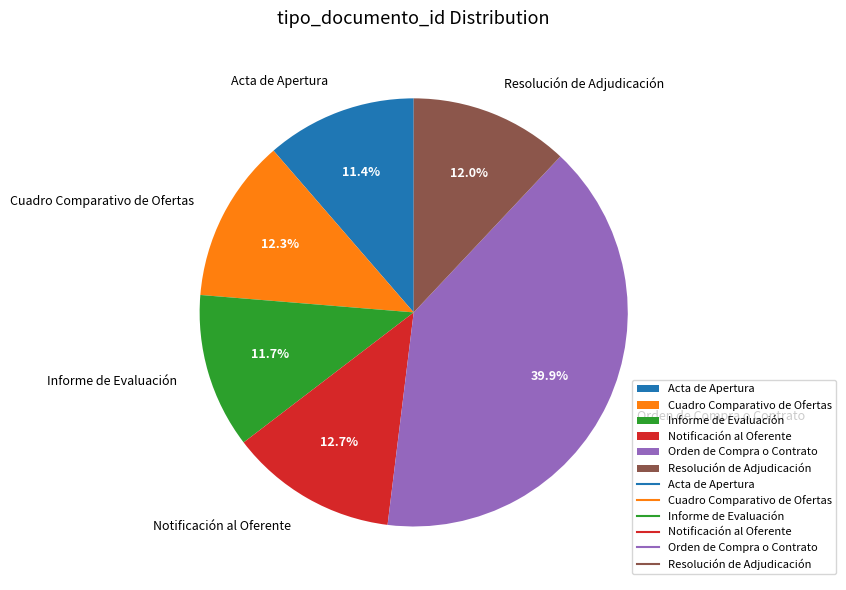

To the nearest percent, what is the difference between the Resolución de Adjudicación and Orden de Compra o Contrato slice percentages?

28%